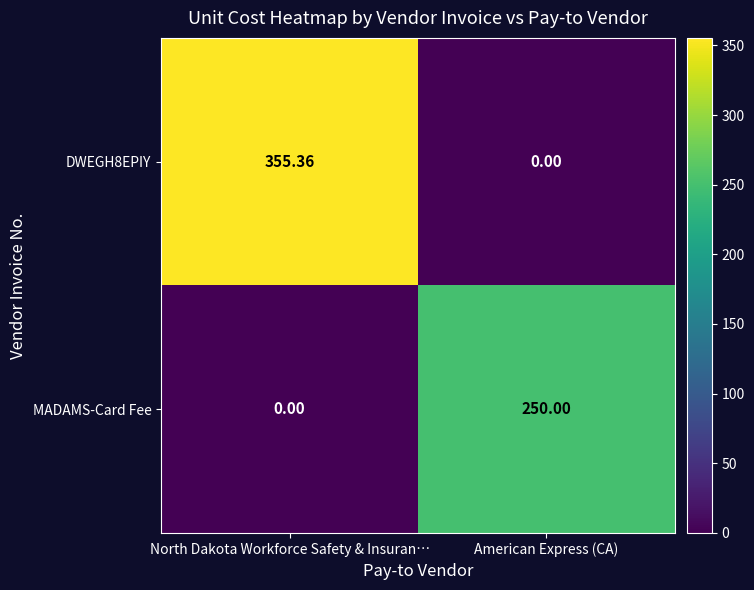

At which label does MADAMS-Card Fee reach its minimum?

North Dakota Workforce Safety & Insuran…